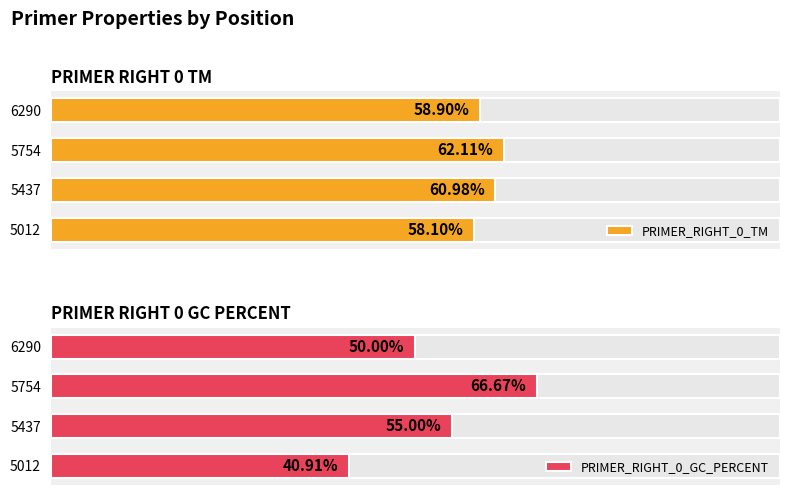

Does the chart contain stacked bars?

No